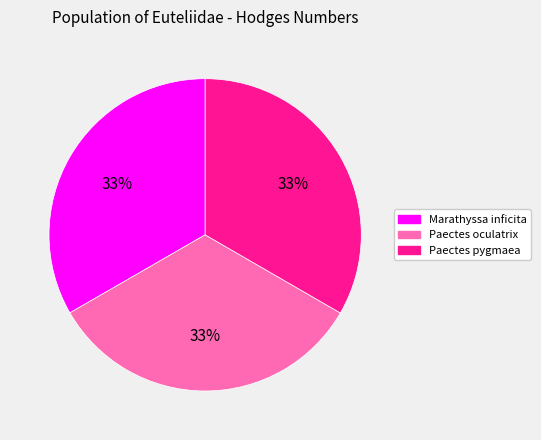

Is it true that Marathyssa inficita is 47% of the pie?

False